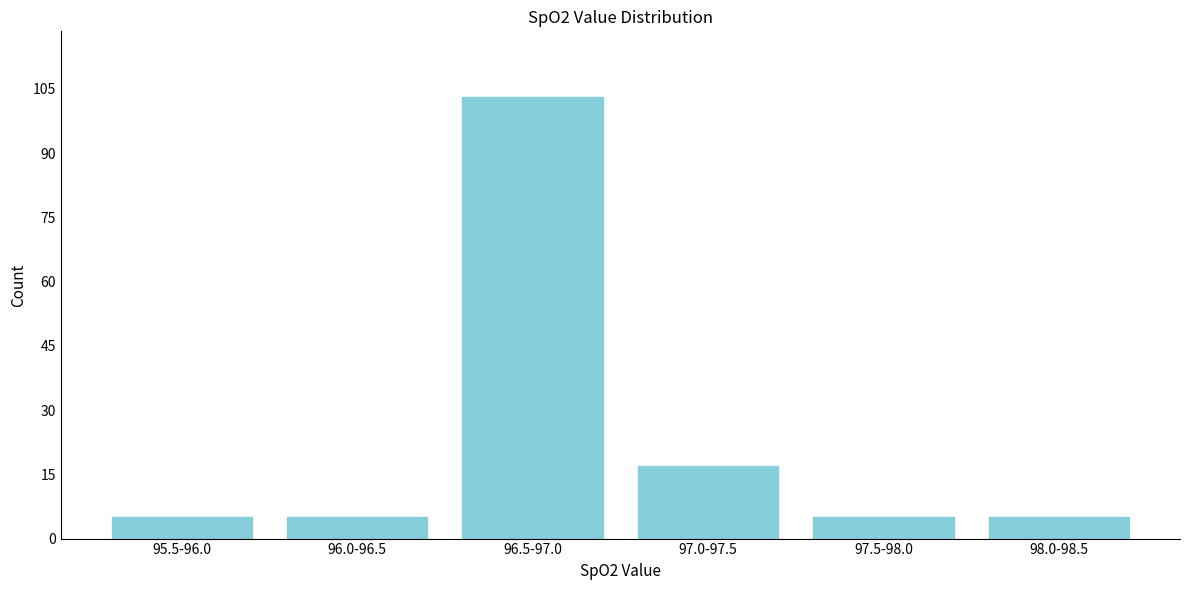

Reading left to right, transcribe all the data shown in this chart.

5	5	103	17	5	5